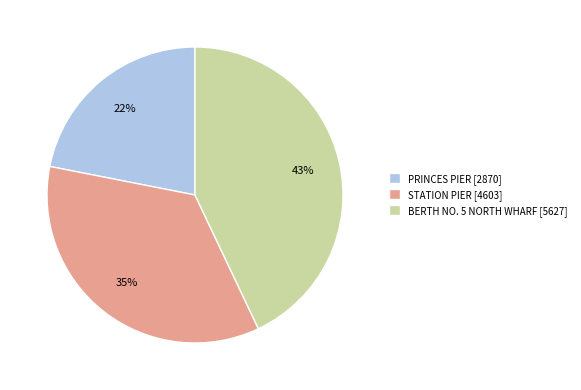

How many slices are in this pie chart?

3